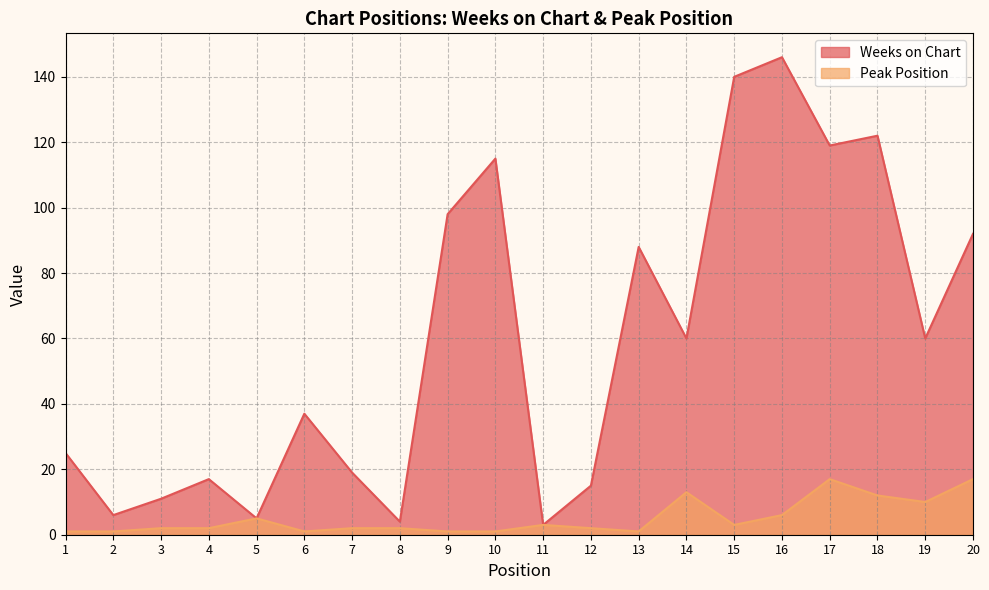

The Weeks on Chart series shows 115 at 10. True or false?

True